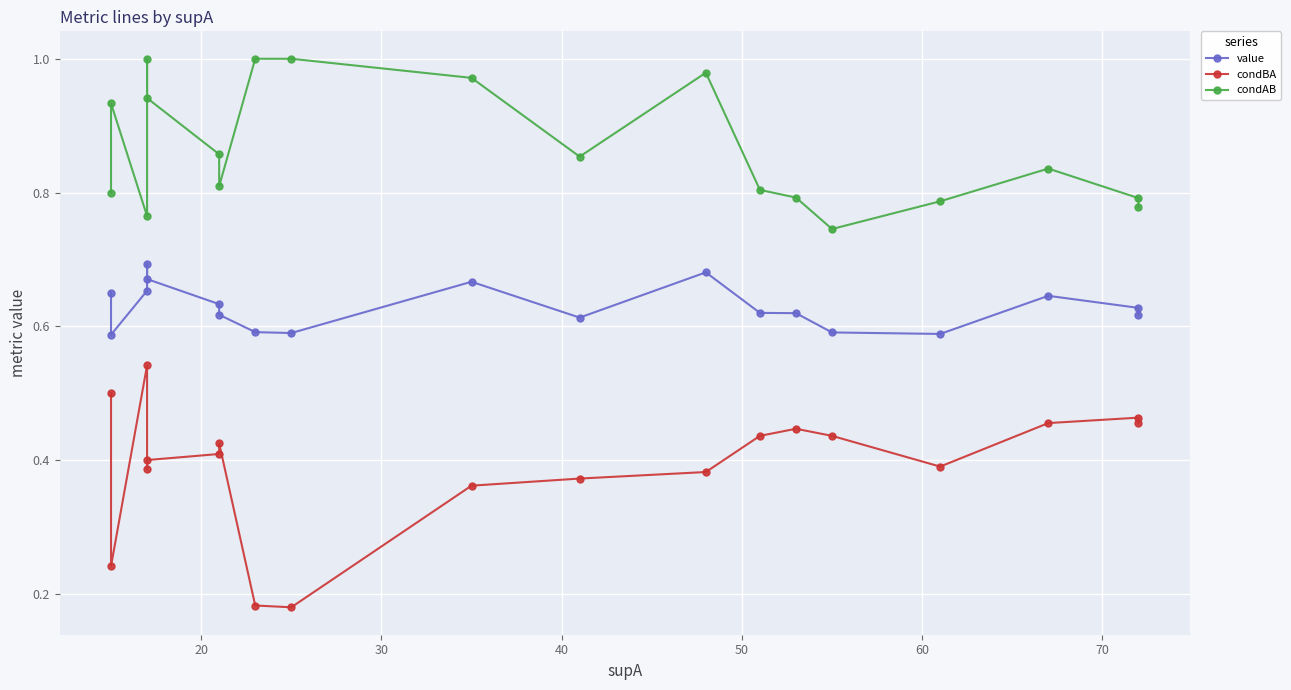

What is the greatest value displayed?

1.0